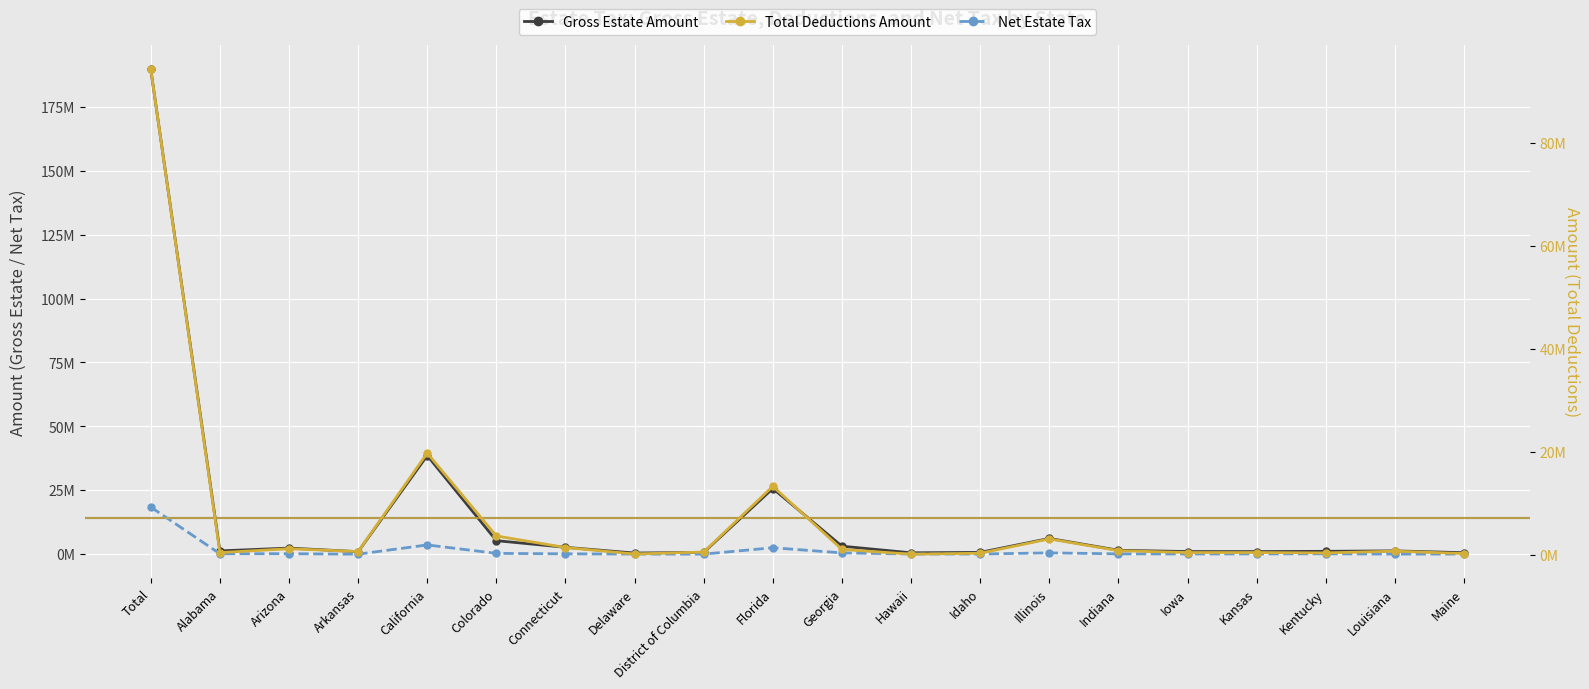

What is the average value of the Total Deductions Amount series?

7151548